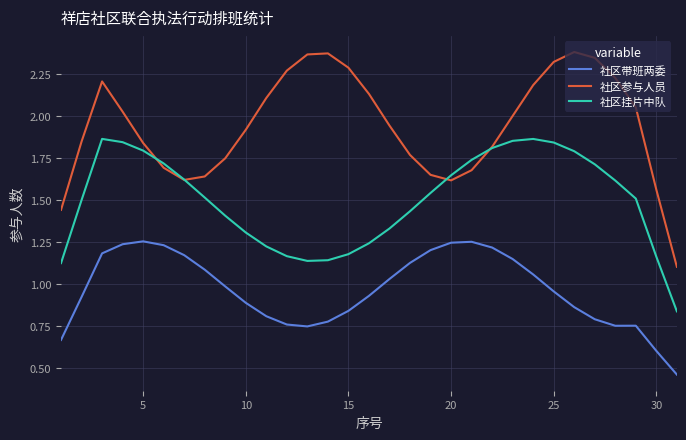

Which series has the largest total across all categories?

社区参与人员